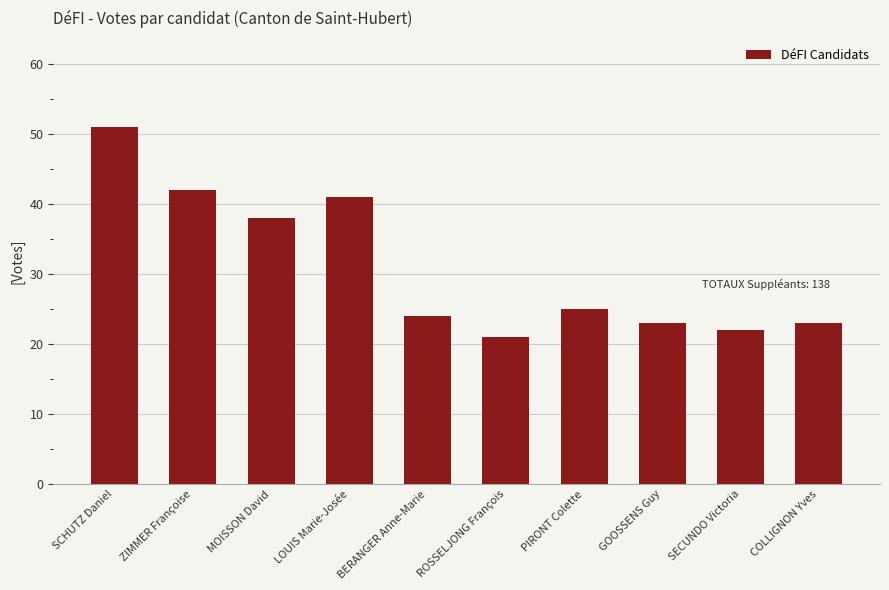

What is the difference between the values at GOOSSENS Guy and LOUIS Marie-Josée?

18